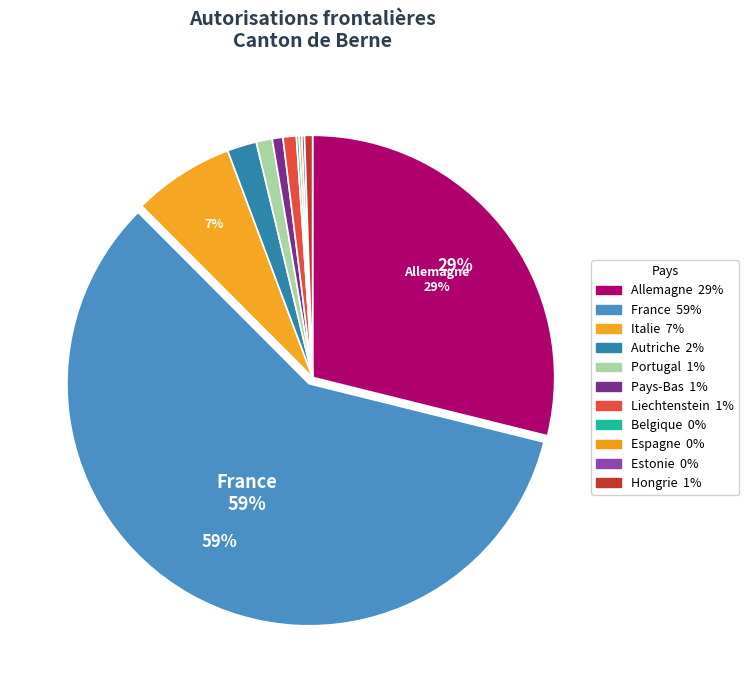

What is the total percentage of Pays-Bas and Portugal?

1.8%